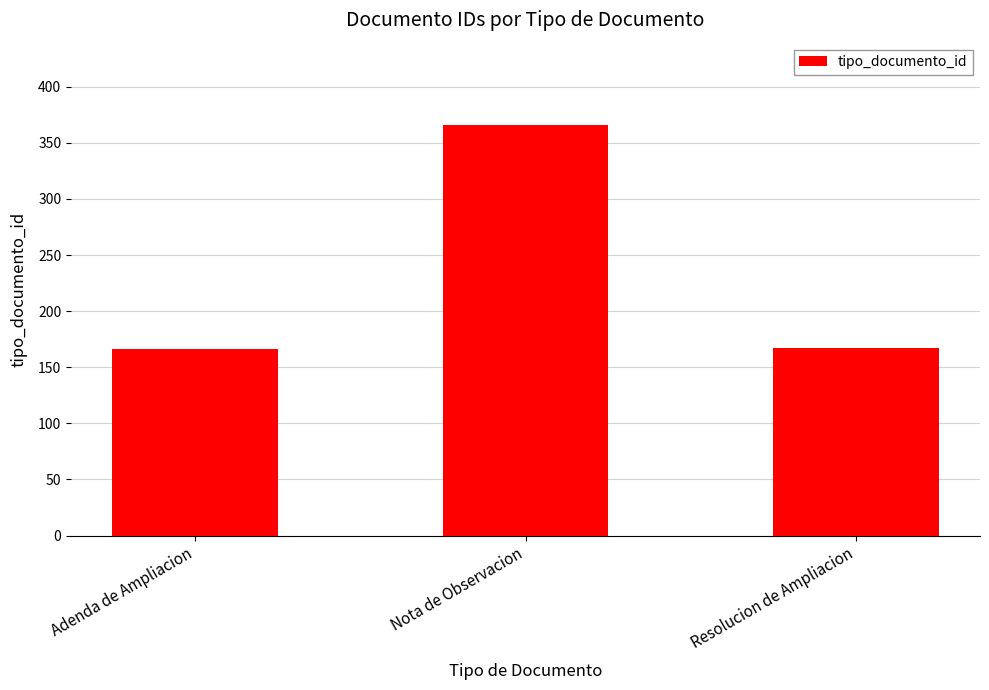

Approximately how many times larger is the value at Resolucion de Ampliacion compared to Nota de Observacion?

0.5